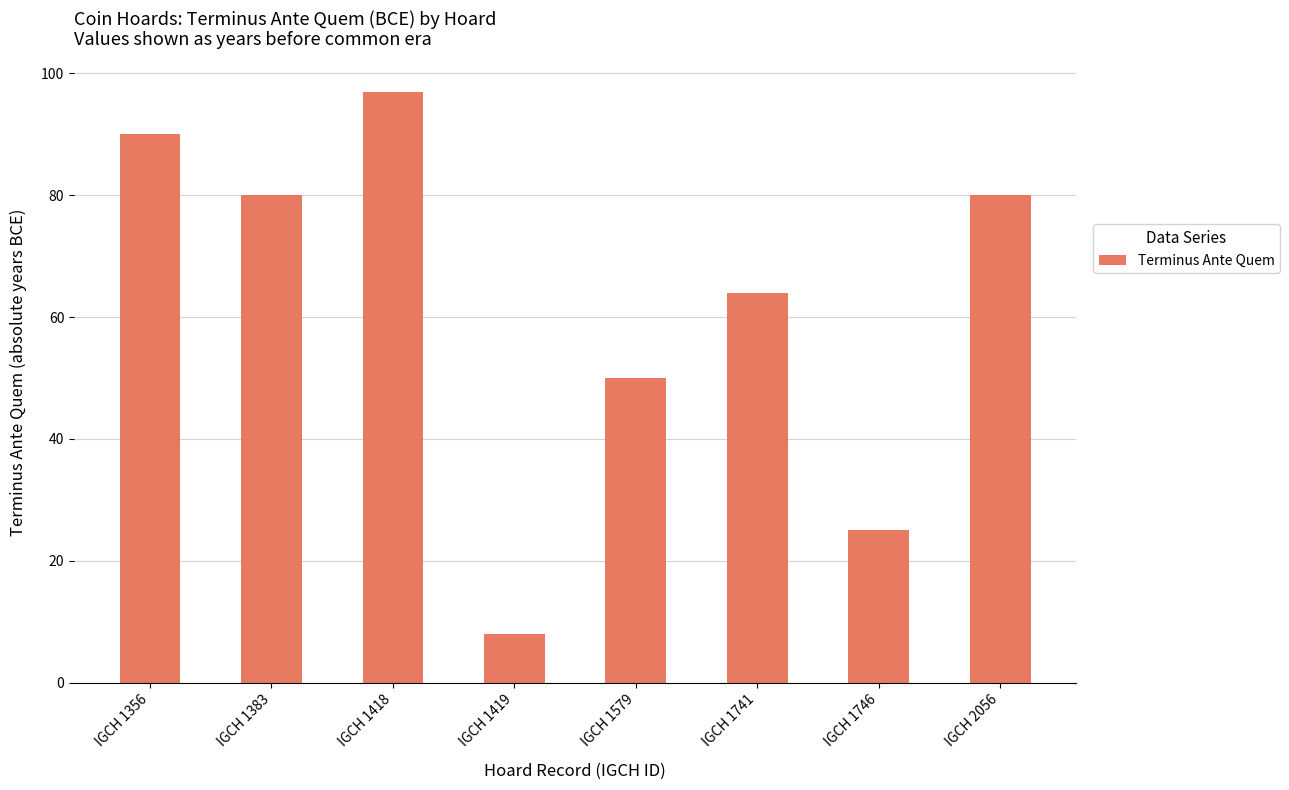

Does the chart contain any negative values?

No